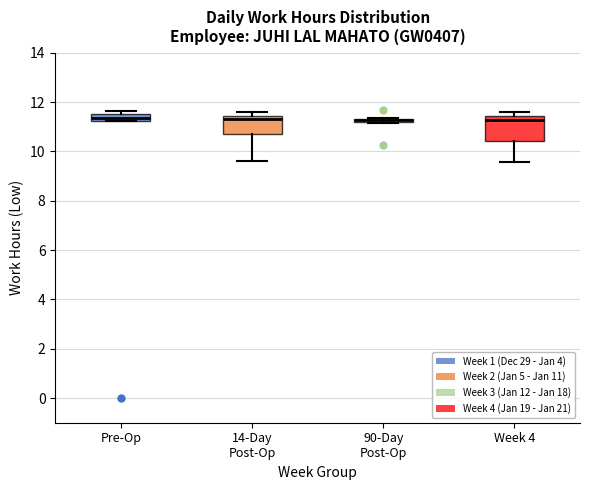

Which box is the tallest, from its lower edge to its upper edge?

Week 4